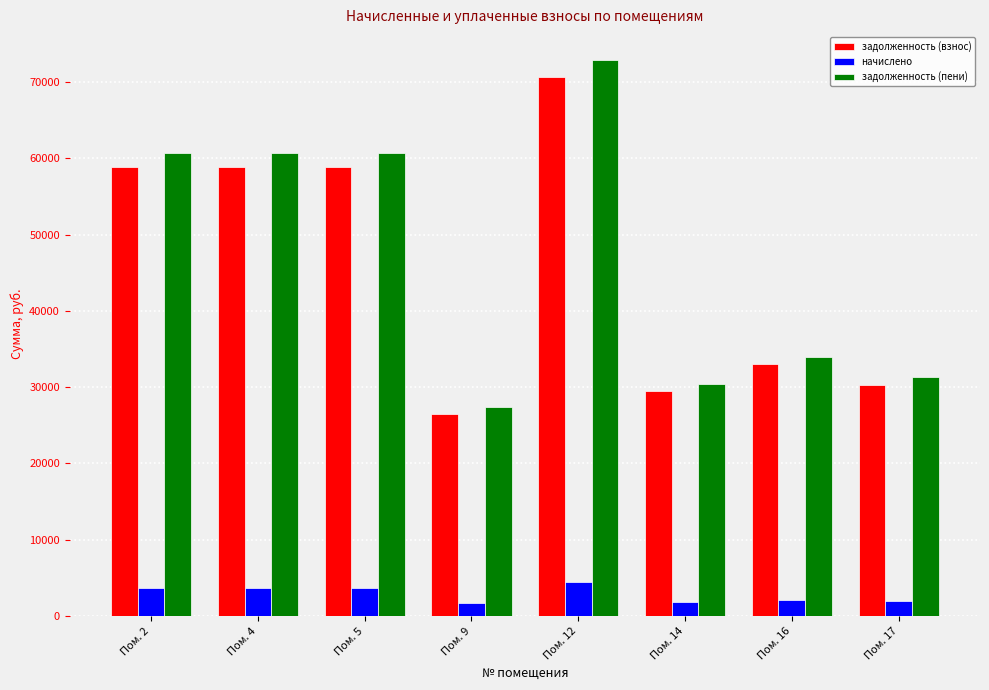

True or false: задолженность (взнос) has a value of 58896.0 at Пом. 4.

True